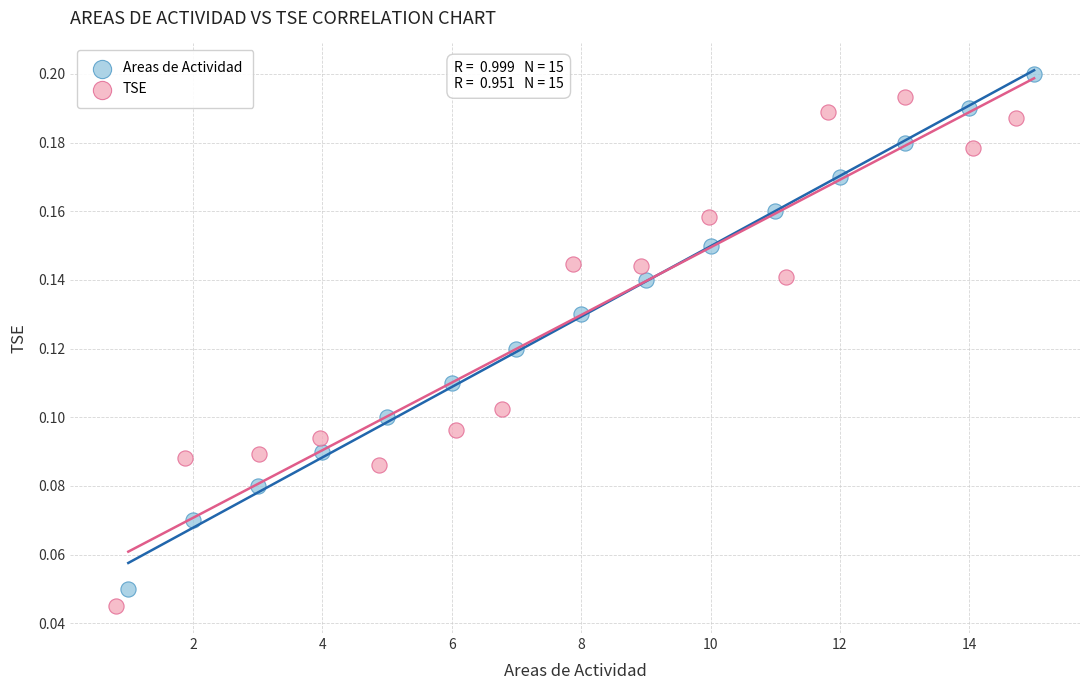

What are all the series names shown in the legend?

Areas de Actividad, TSE